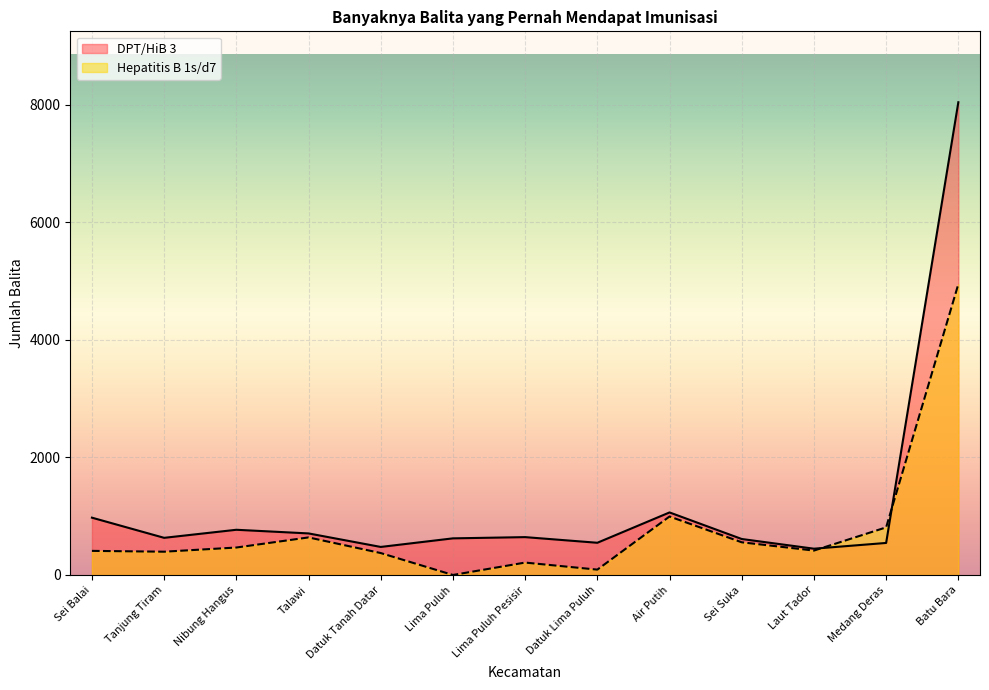

True or false: DPT/HiB 3 and Hepatitis B 1s/d7 cross at least once.

True